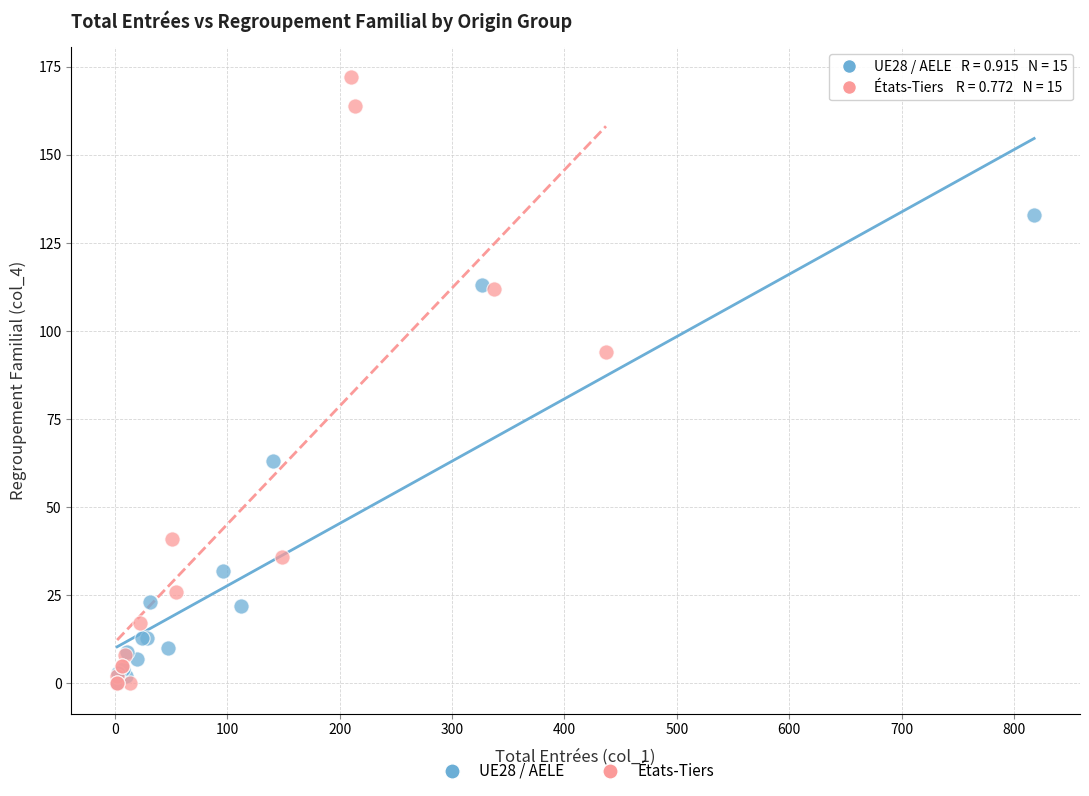

What are all the series names shown in the legend?

UE28 / AELE, États-Tiers